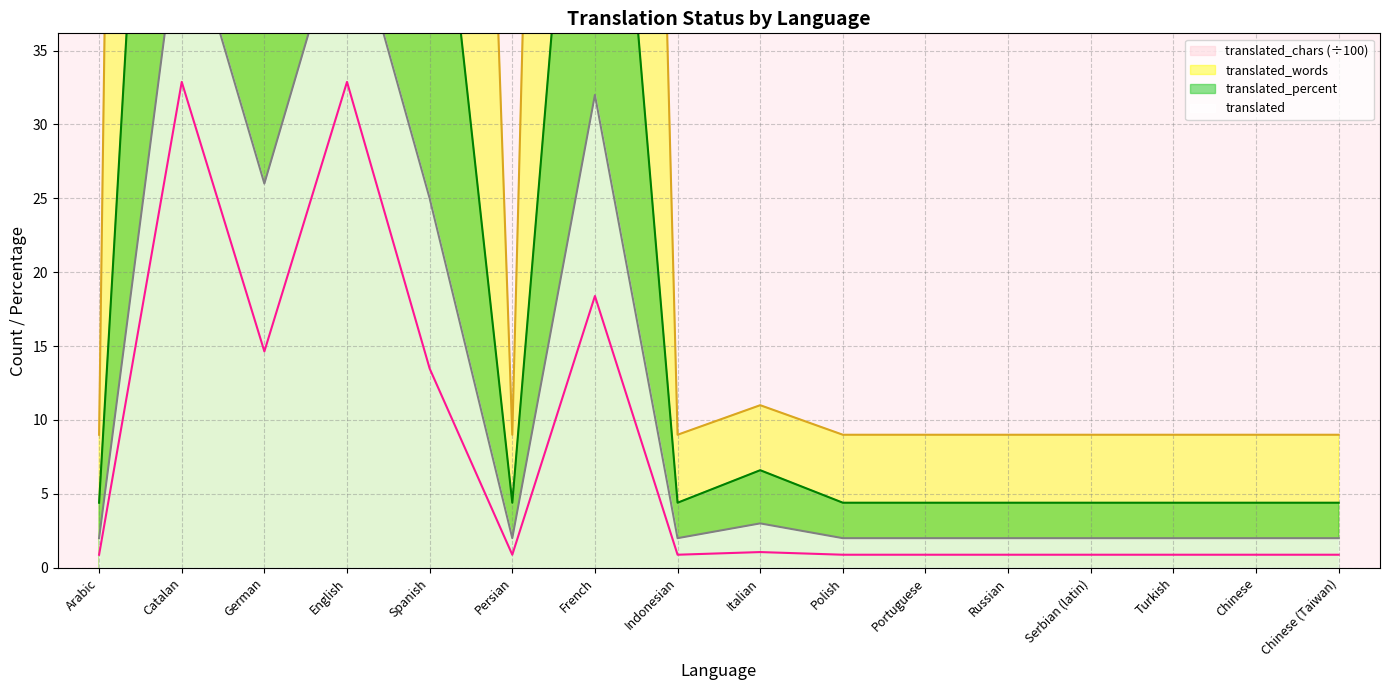

Reading right to left, transcribe all the data shown in this chart.

translated: Chinese (Taiwan)=2.0	Chinese=2.0	Turkish=2.0	Serbian (latin)=2.0	Russian=2.0	Portuguese=2.0	Polish=2.0	Italian=3.0	Indonesian=2.0	French=32.0	Persian=2.0	Spanish=25.0	English=45.0	German=26.0	Catalan=45.0	Arabic=2.0
translated_percent: Chinese (Taiwan)=4.4	Chinese=4.4	Turkish=4.4	Serbian (latin)=4.4	Russian=4.4	Portuguese=4.4	Polish=4.4	Italian=6.6	Indonesian=4.4	French=71.1	Persian=4.4	Spanish=55.5	English=100.0	German=57.7	Catalan=100.0	Arabic=4.4
translated_words: Chinese (Taiwan)=9.0	Chinese=9.0	Turkish=9.0	Serbian (latin)=9.0	Russian=9.0	Portuguese=9.0	Polish=9.0	Italian=11.0	Indonesian=9.0	French=225.0	Persian=9.0	Spanish=170.0	English=420.0	German=187.0	Catalan=420.0	Arabic=9.0
translated_chars: Chinese (Taiwan)=0.9	Chinese=0.9	Turkish=0.9	Serbian (latin)=0.9	Russian=0.9	Portuguese=0.9	Polish=0.9	Italian=1.1	Indonesian=0.9	French=18.4	Persian=0.9	Spanish=13.5	English=32.9	German=14.6	Catalan=32.9	Arabic=0.9